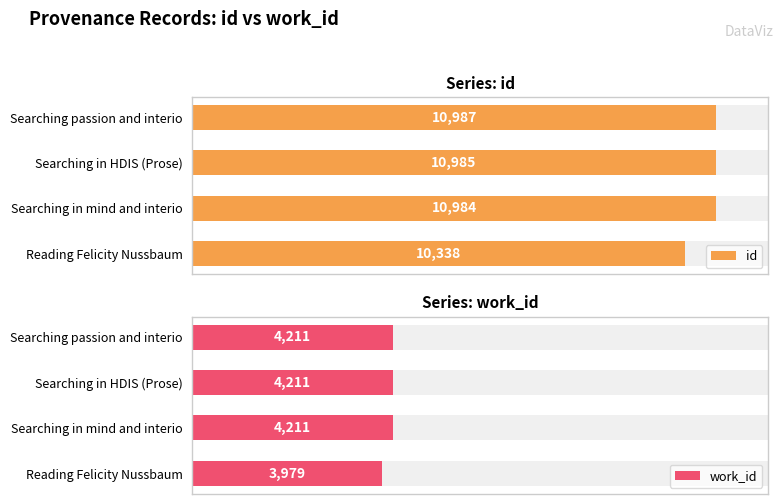

The work_id series shows 3979 at Reading Felicity Nussbaum. True or false?

True